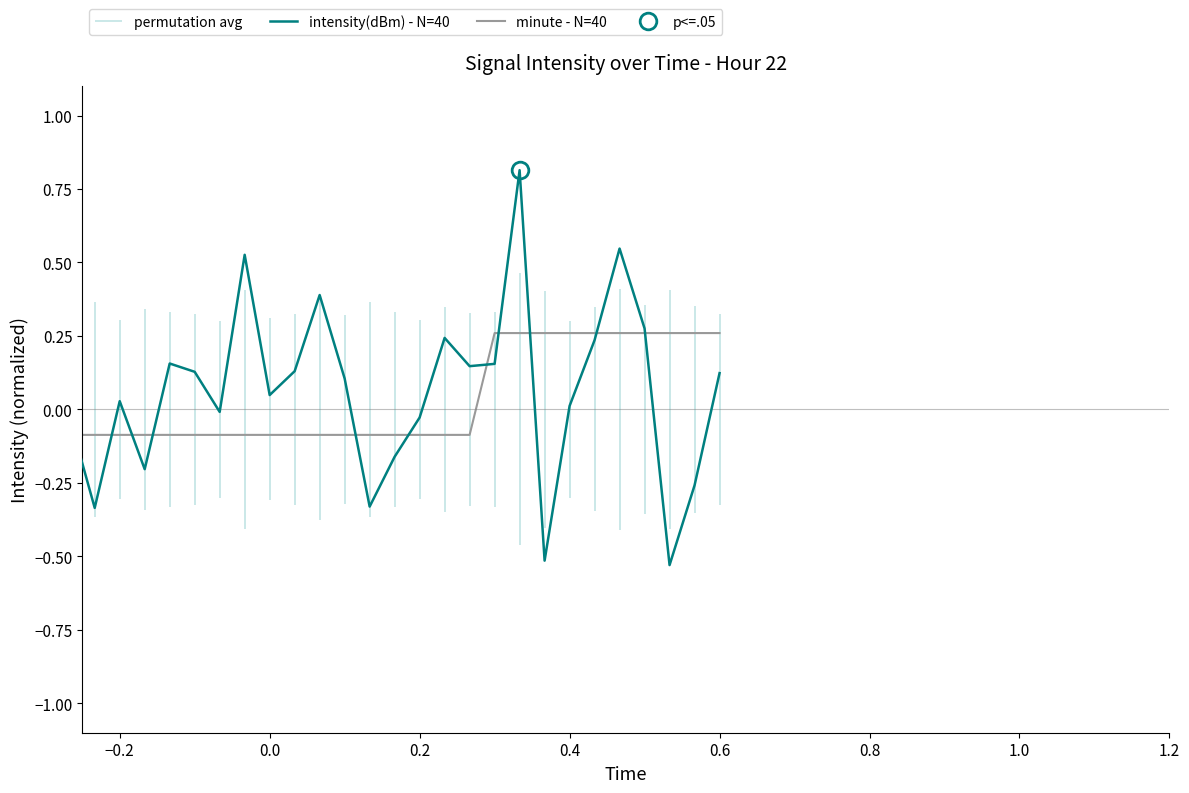

After their last crossing, which series has the higher values: intensity(dBm) - N=40 or minute - N=40?

minute - N=40